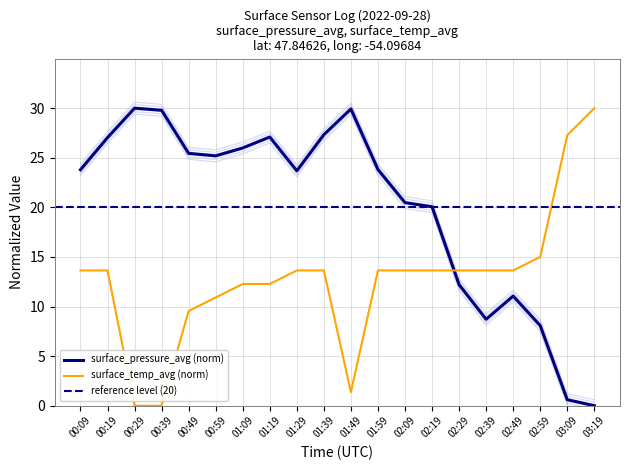

Which has a higher value, 01:09 or 01:19?

01:19